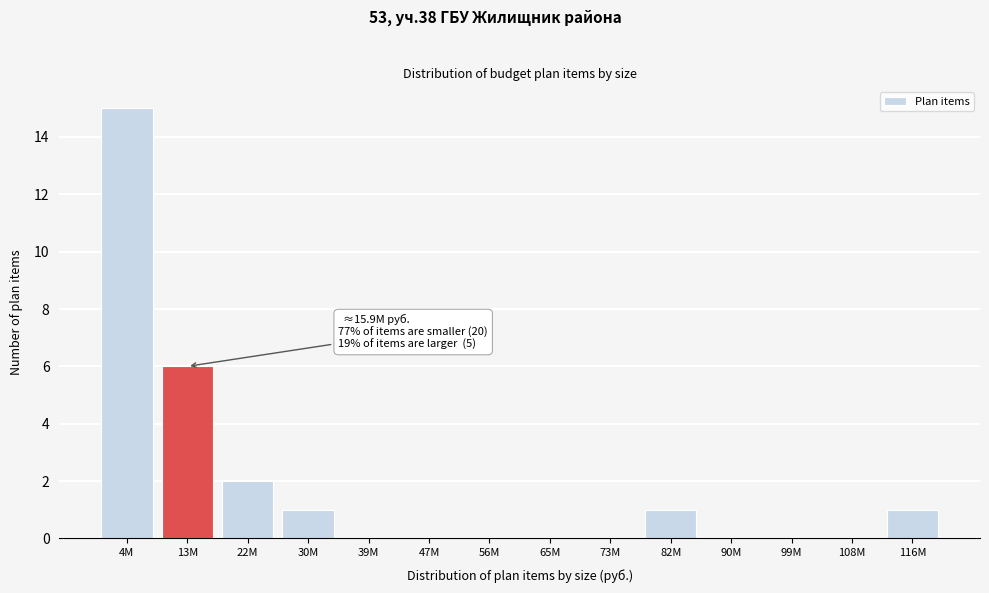

Reading left to right, list all the values displayed in this chart.

4M=15	13M=6	22M=2	30M=1	39M=0	47M=0	56M=0	65M=0	73M=0	82M=1	90M=0	99M=0	108M=0	116M=1